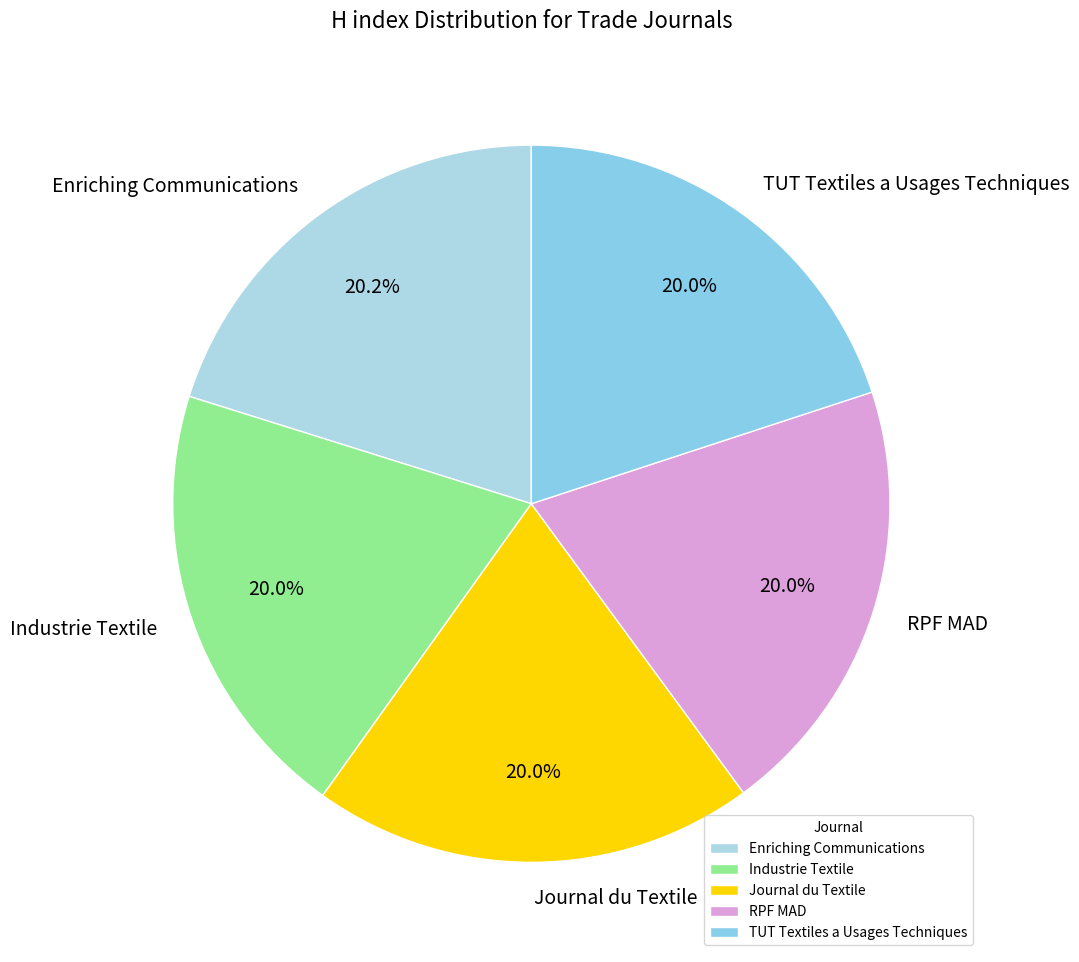

What is the ratio of the value at RPF MAD to the value at Enriching Communications?

1.0